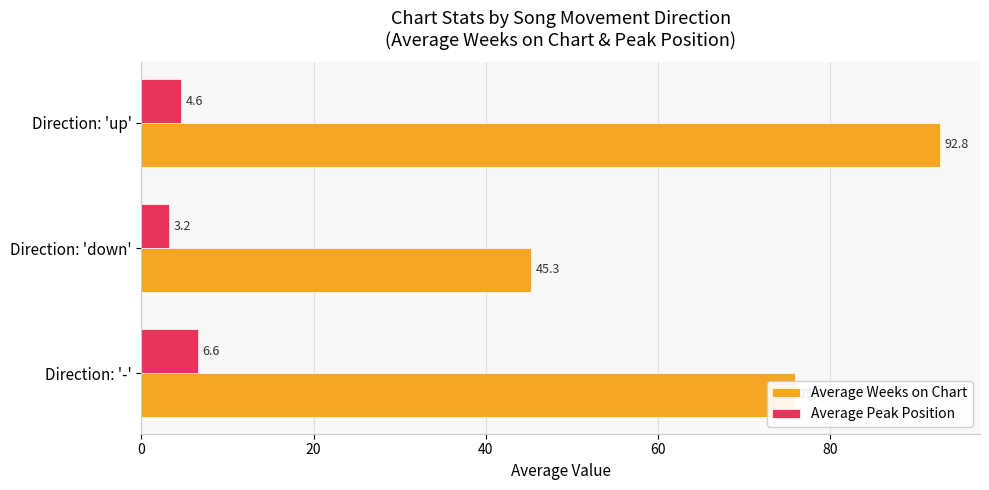

Is it true that Average Peak Position equals 3.2 at Direction: 'down'?

True